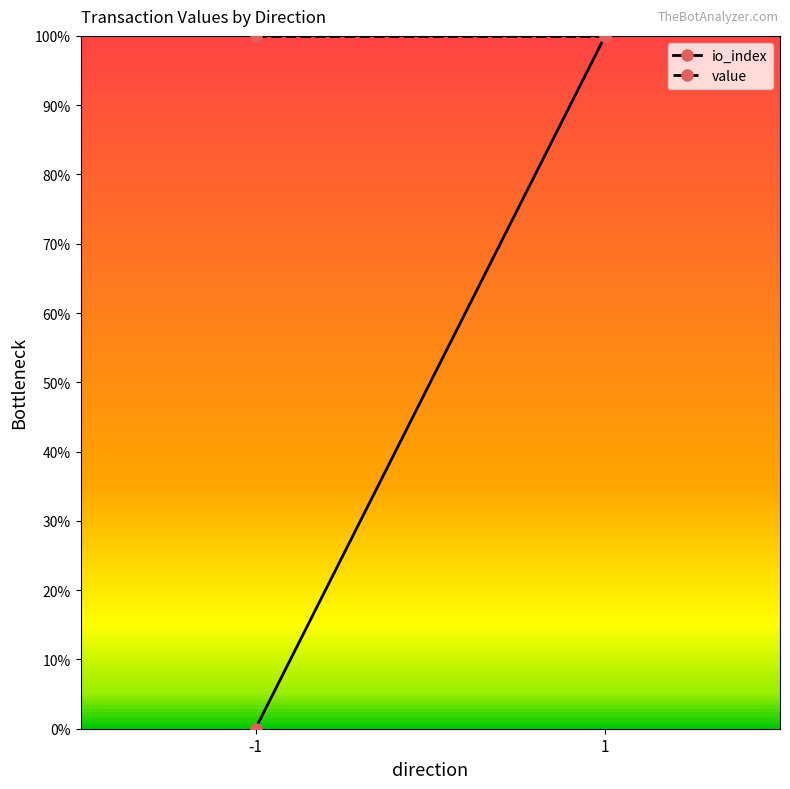

What is the spread (max minus min) of values at -1?

1